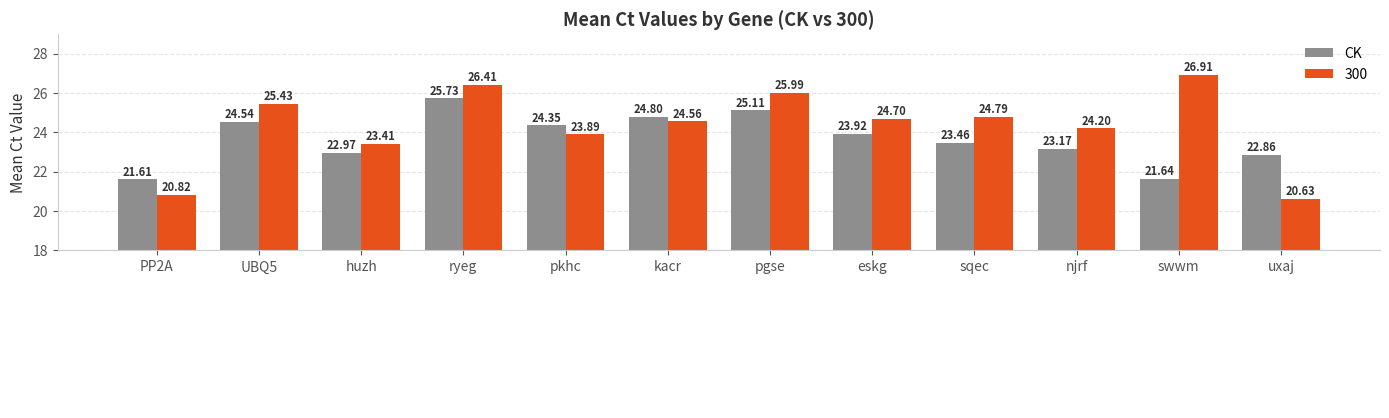

Between PP2A and swwm, which series saw the biggest shift?

300